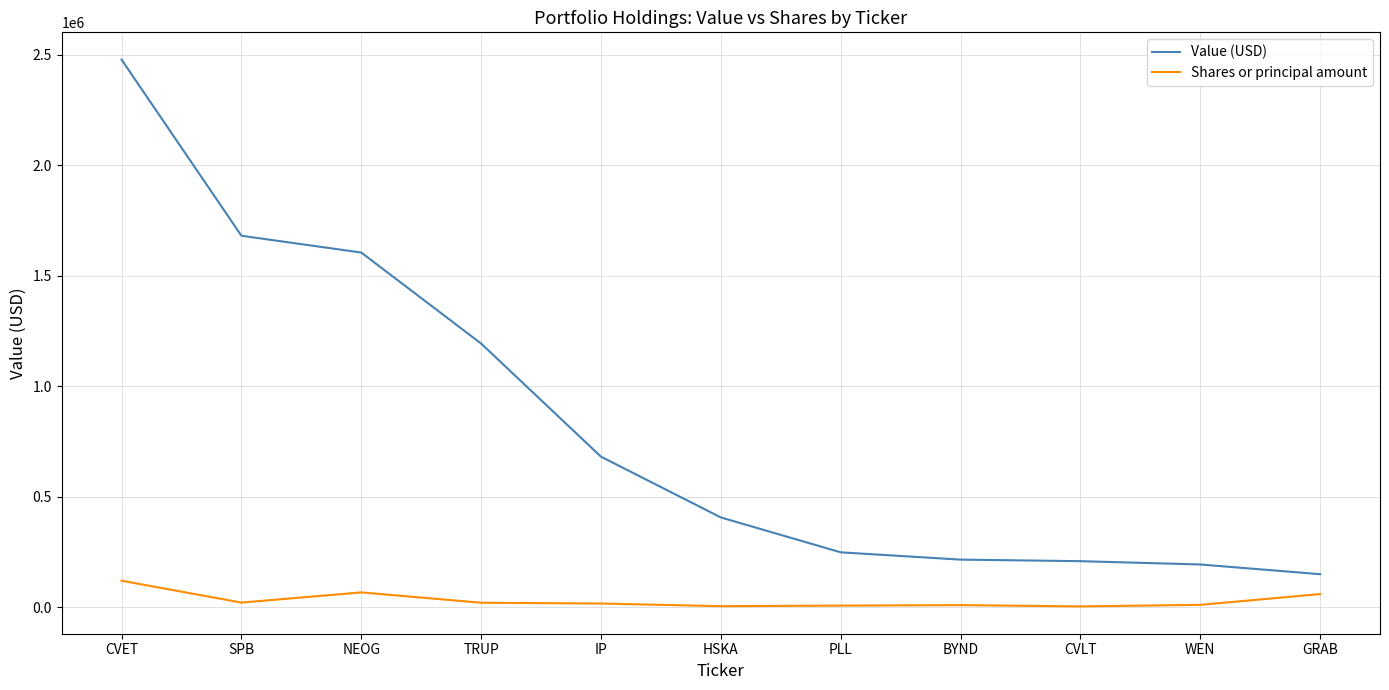

Which series has the largest total across all categories?

Value (USD)